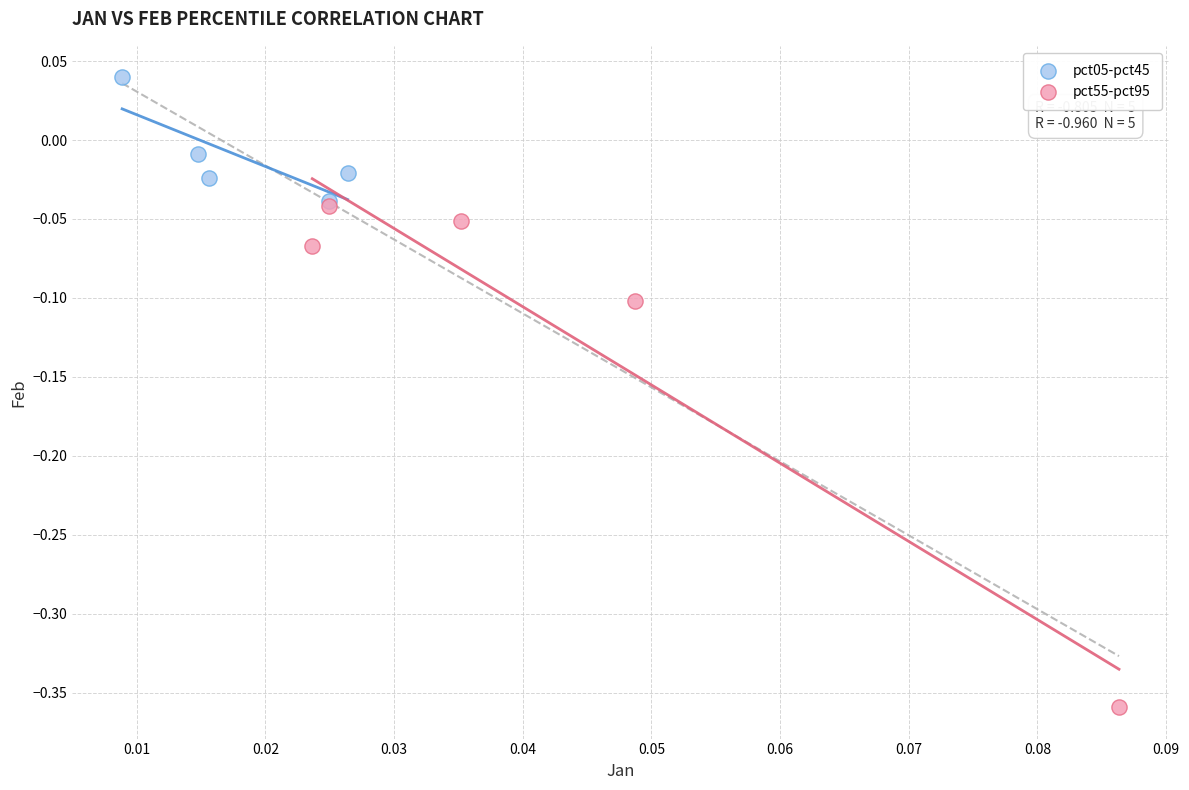

Which series has the widest spread of Y values?

pct55-pct95